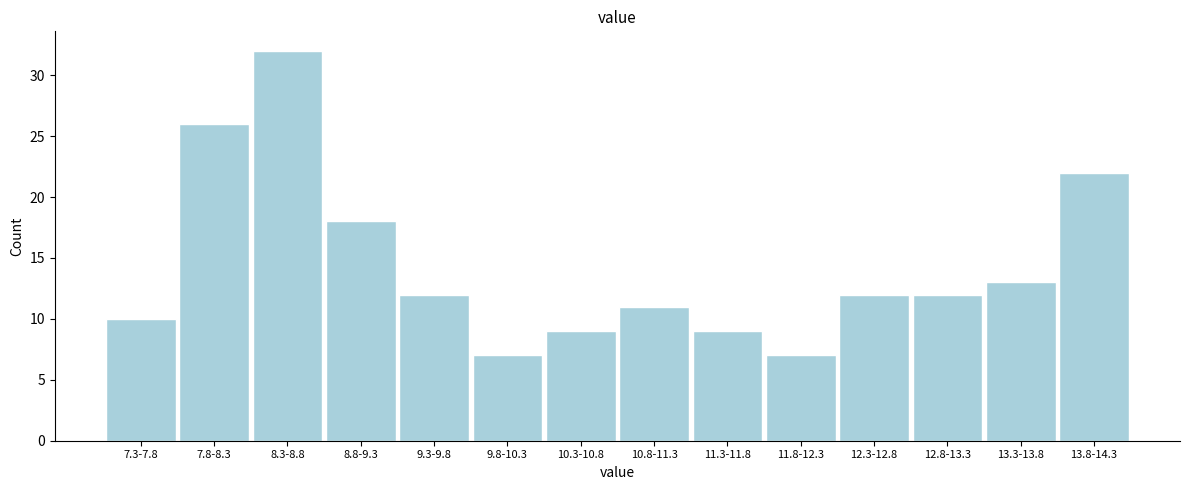

Reading left to right, list all the values displayed in this chart.

10	26	32	18	12	7	9	11	9	7	12	12	13	22